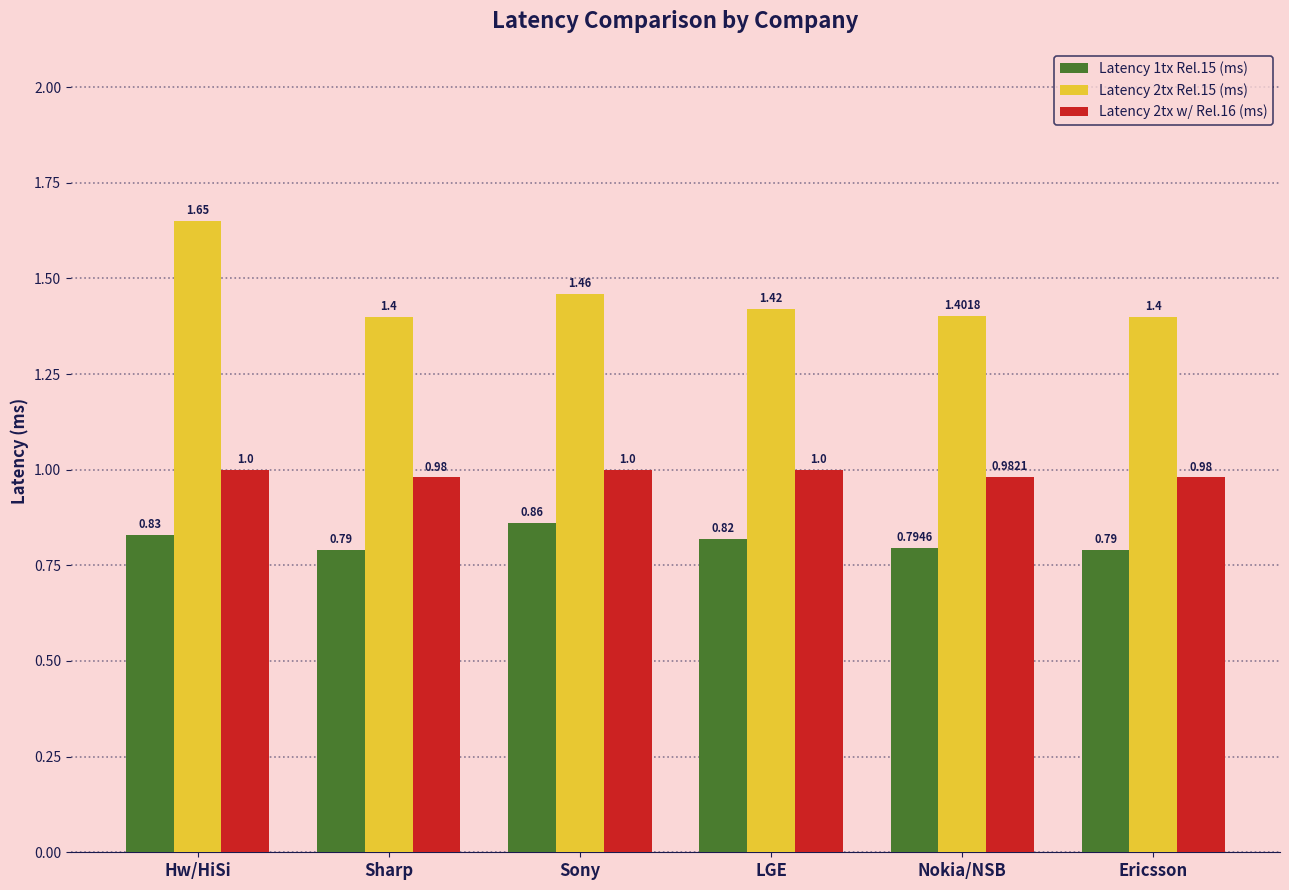

What is the sum of all Latency 2tx w/ Rel.16 (ms) values?

5.9